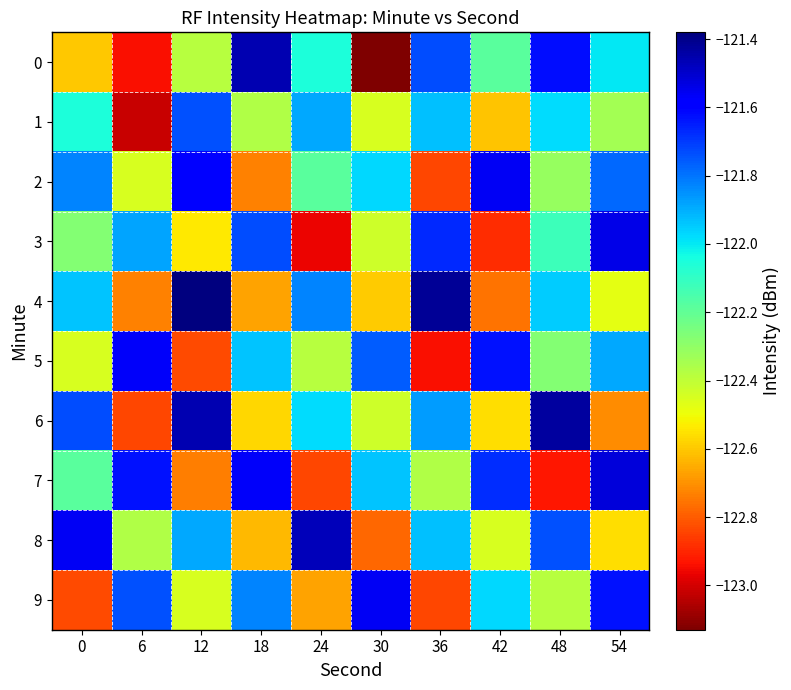

At 12, list the series in order from largest to smallest.

4, 6, 2, 1, 8, 0, 9, 3, 7, 5